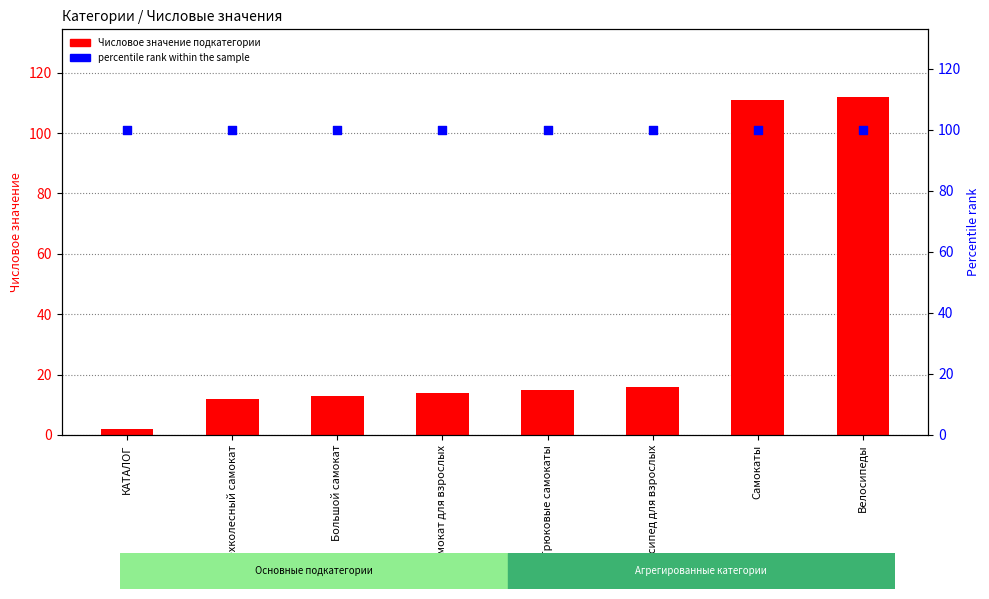

What are all the series names shown in the legend?

Числовое значение подкатегории, percentile rank within the sample